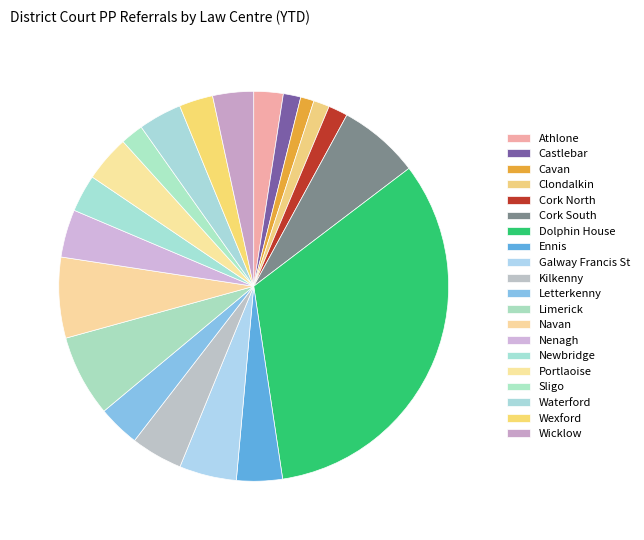

Count the number of slices in the pie.

20